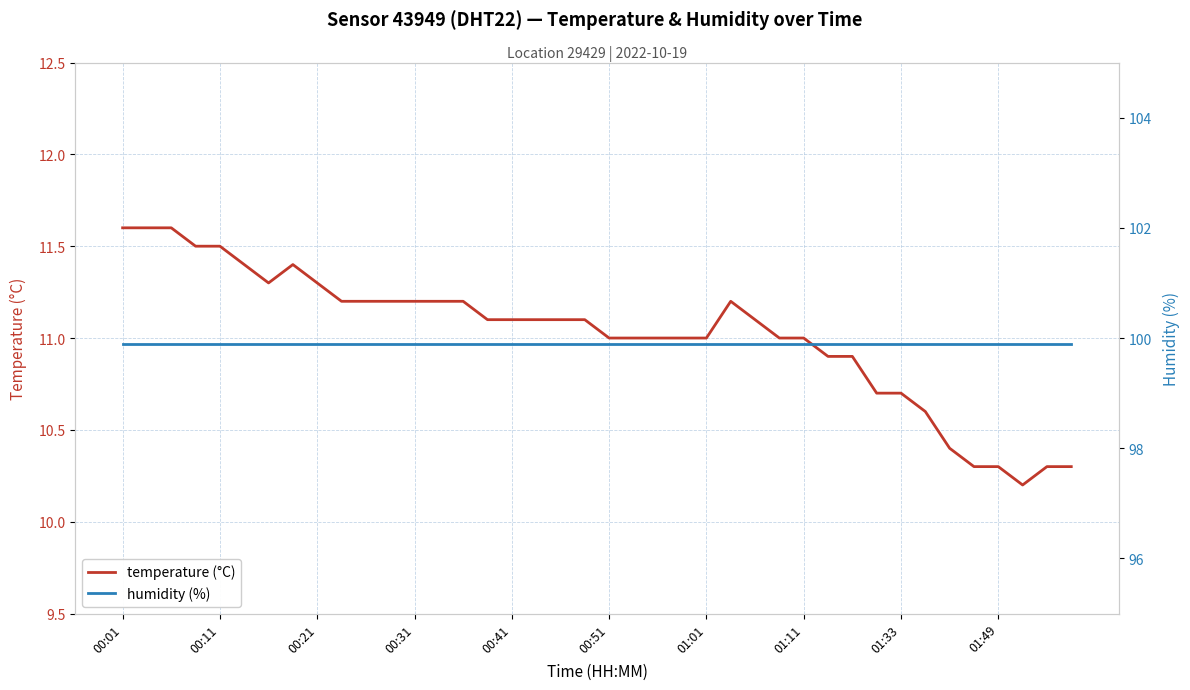

The temperature (°C) series shows 10.3 at 01:49. True or false?

True